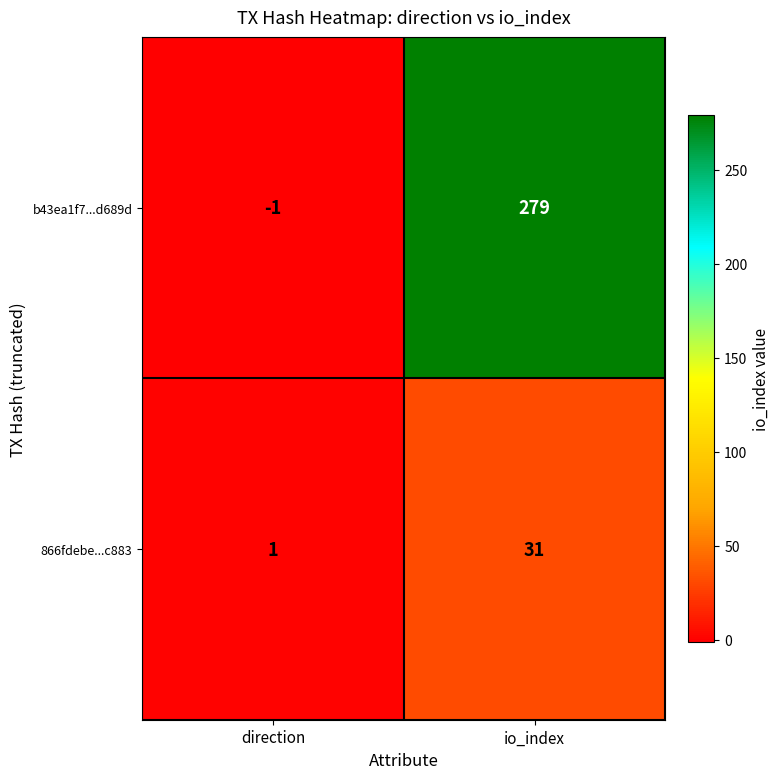

Rank the series by their average value, from lowest to highest.

866fdebe...c883, b43ea1f7...d689d